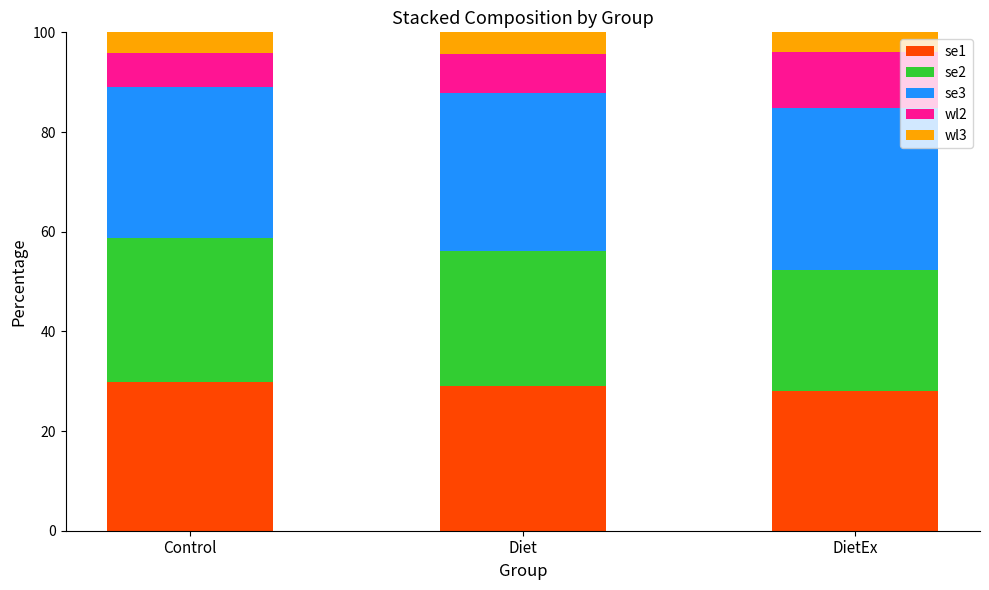

What is the total value across all series at DietEx?

100.0